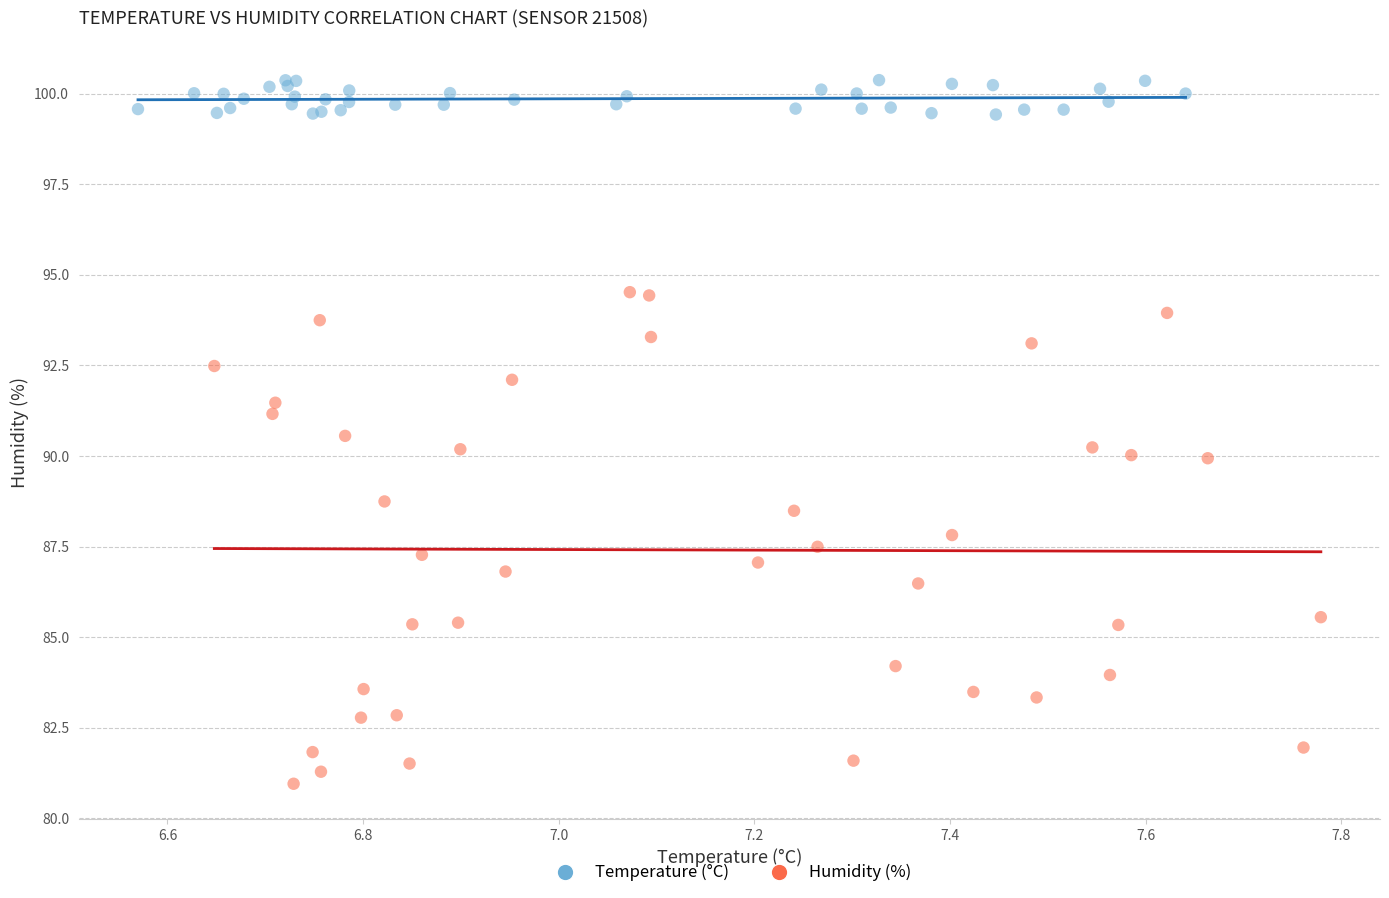

Which series contains the lowest Y value?

Humidity (%)